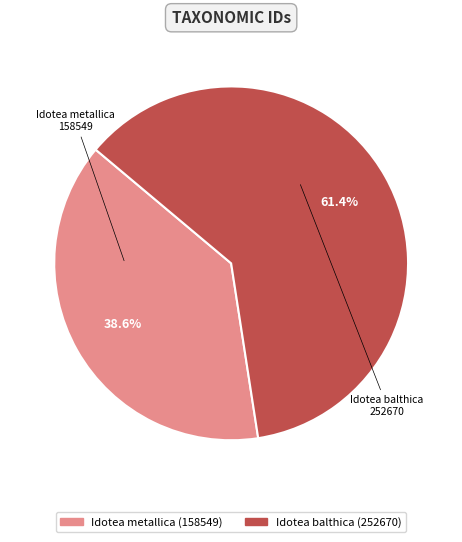

Which slice represents more than half of the pie?

Idotea balthica (252670)